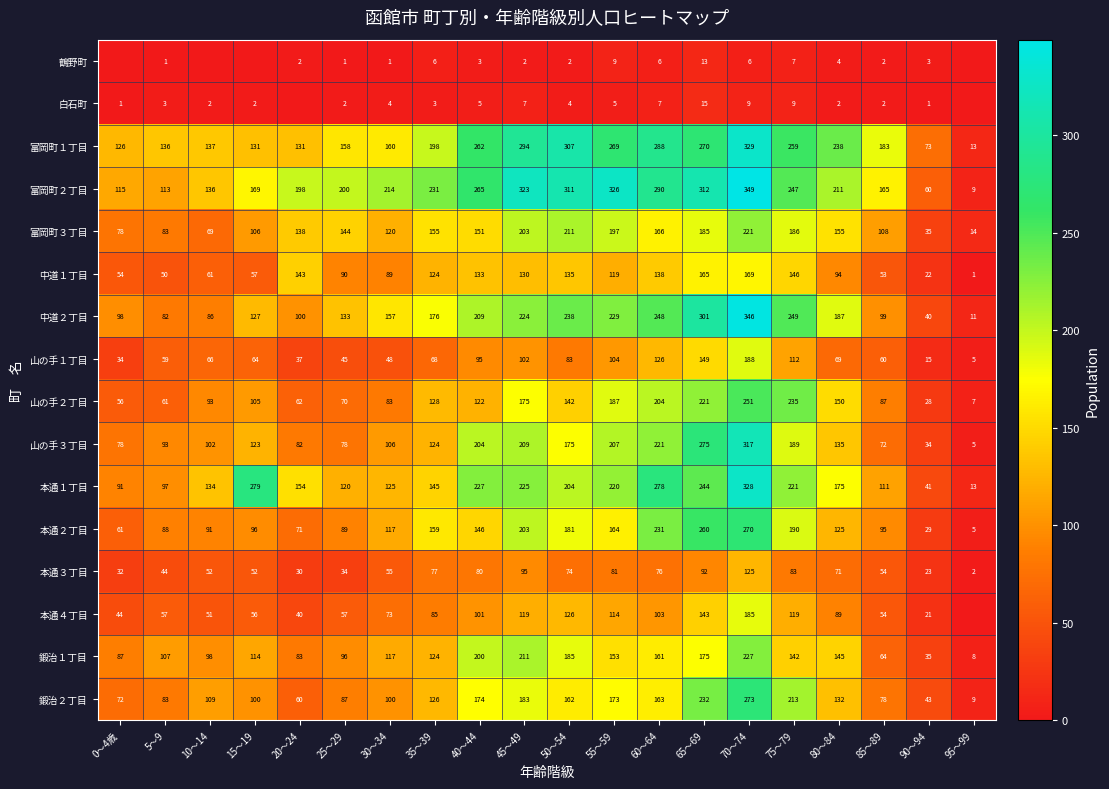

The value of 山の手１丁目 at 10～14 is 40. True or false?

False